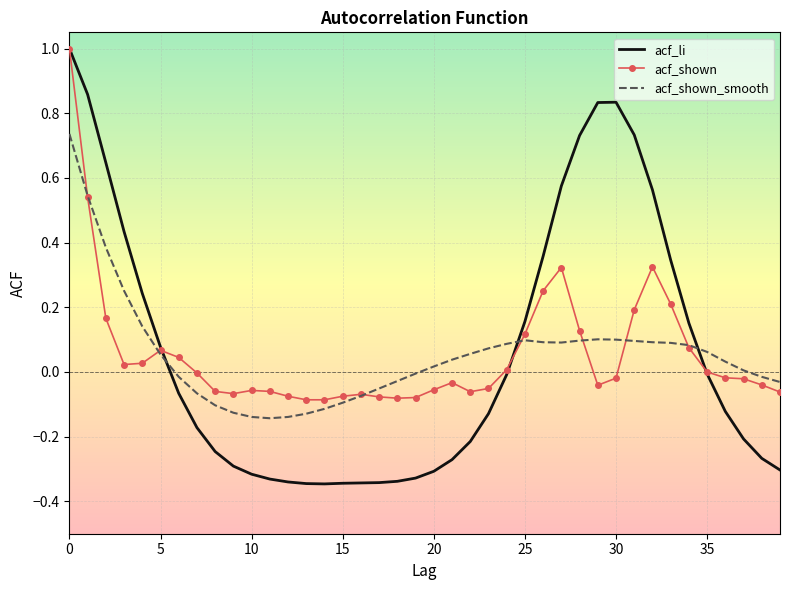

Which series has the largest range (max minus min)?

acf_li